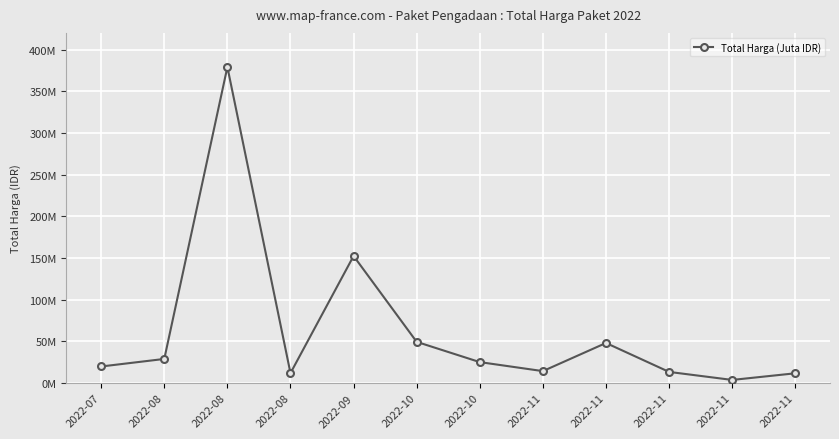

Does the chart have visible grid lines?

Yes